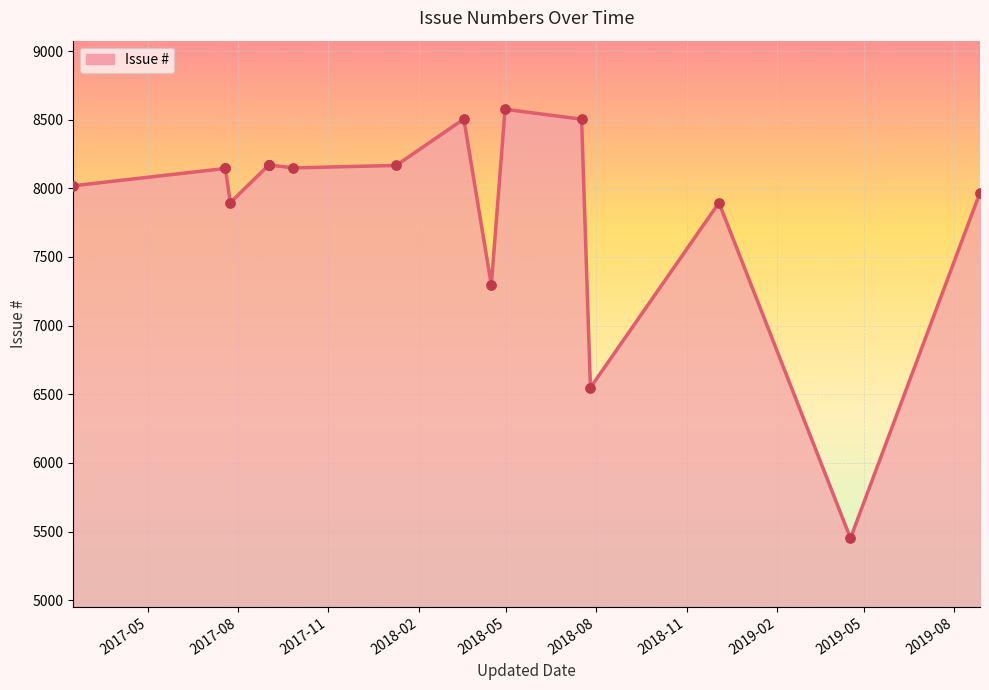

Is the value of Issue # line at 2019-05 greater than the value of Issue # points at 13?

No